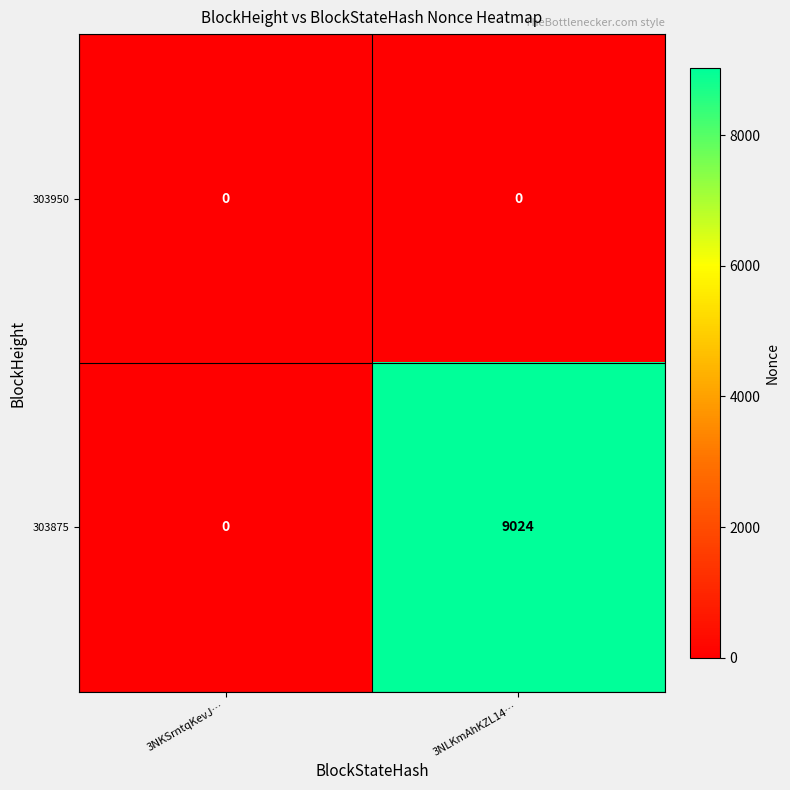

What is the difference between the 303875 values at 3NLKmAhKZL14… and 3NKSrntqKevJ…?

9024